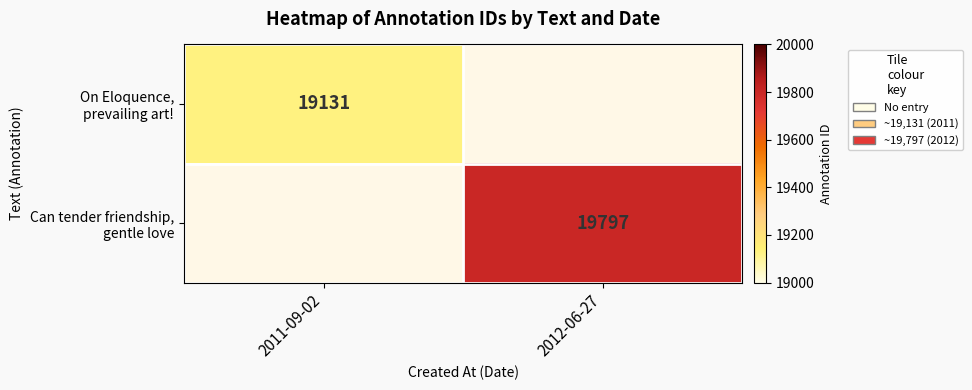

What is the smallest value displayed?

19131.0